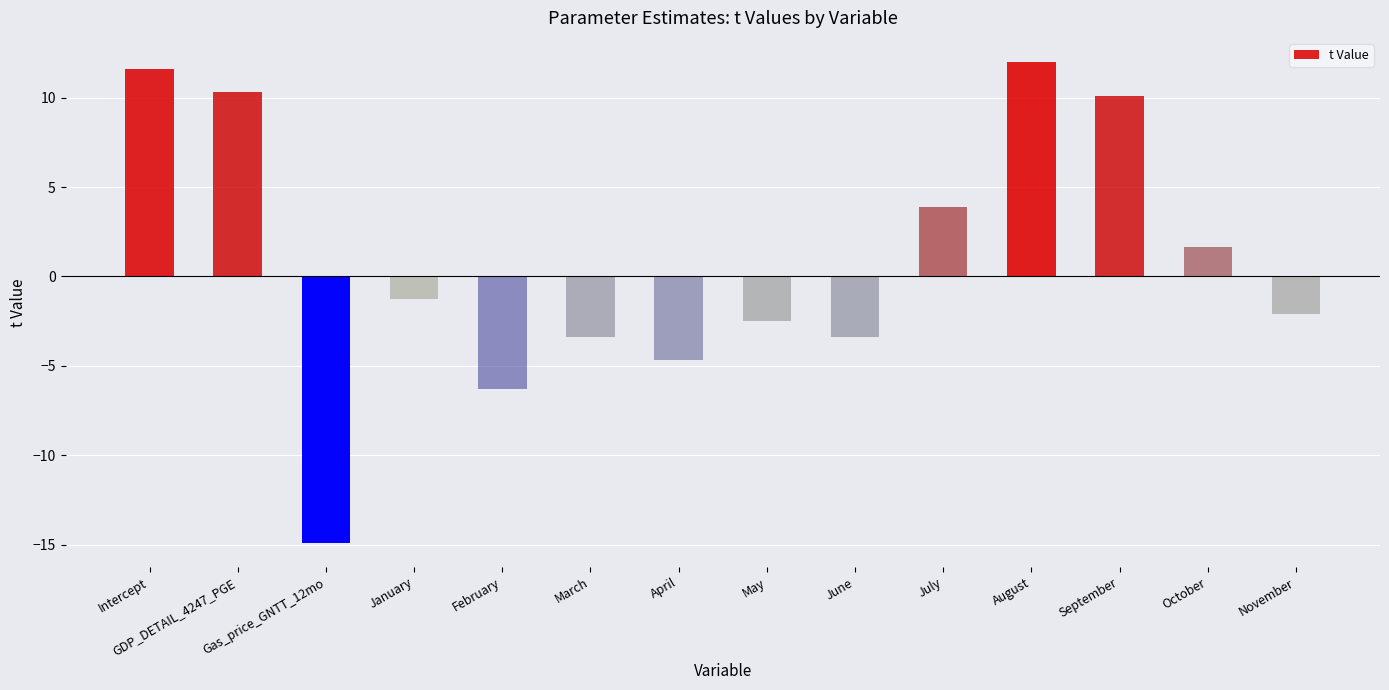

What is the label of the 6th bar from the left?

March